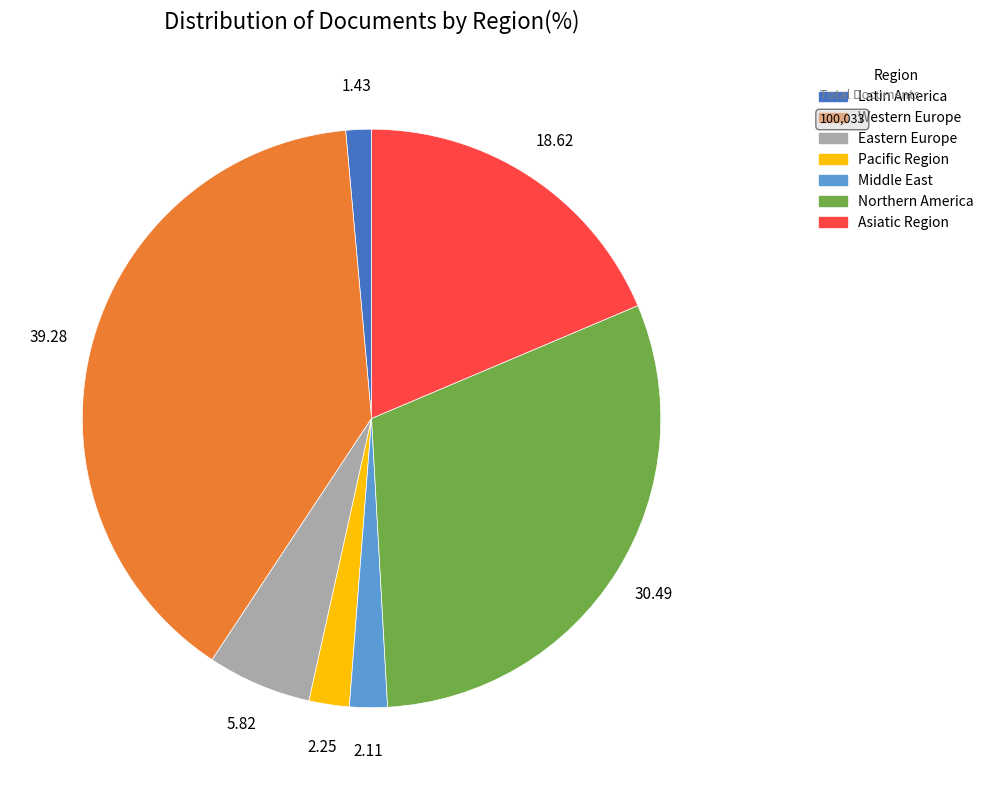

Is Western Europe the majority of the pie?

No